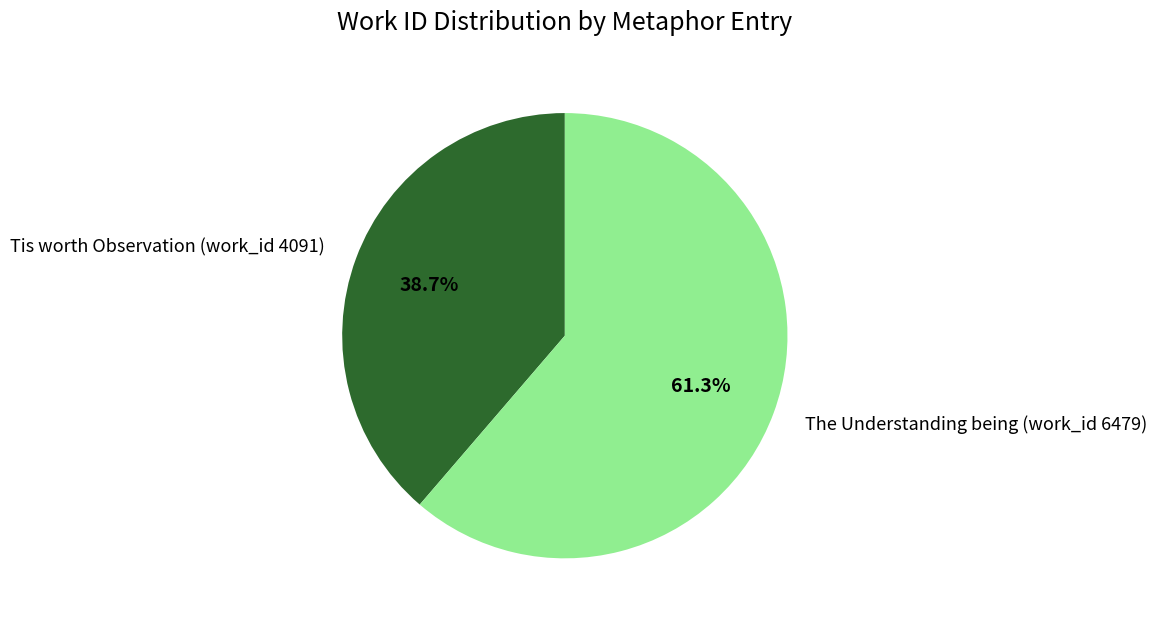

Which category has the biggest portion of the pie?

The Understanding being (work_id 6479)